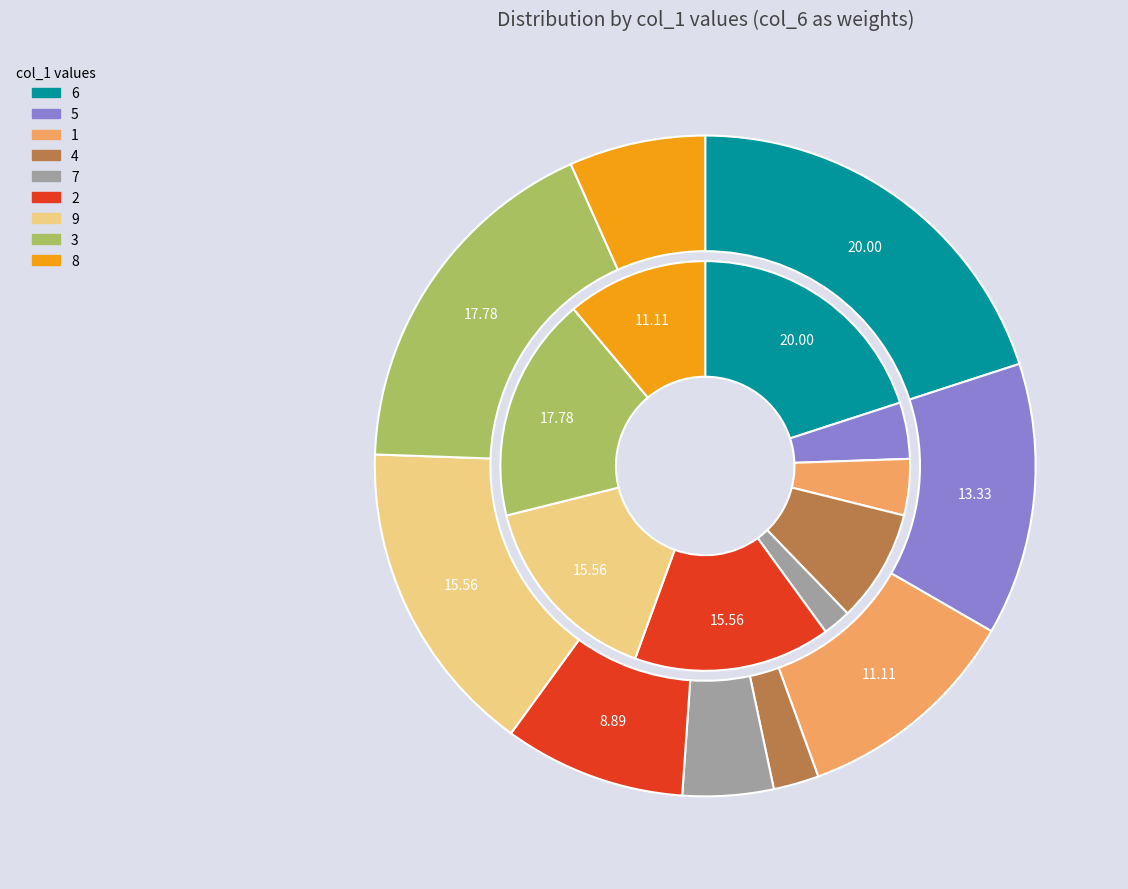

To the nearest percent, what is the average slice percentage?

11%